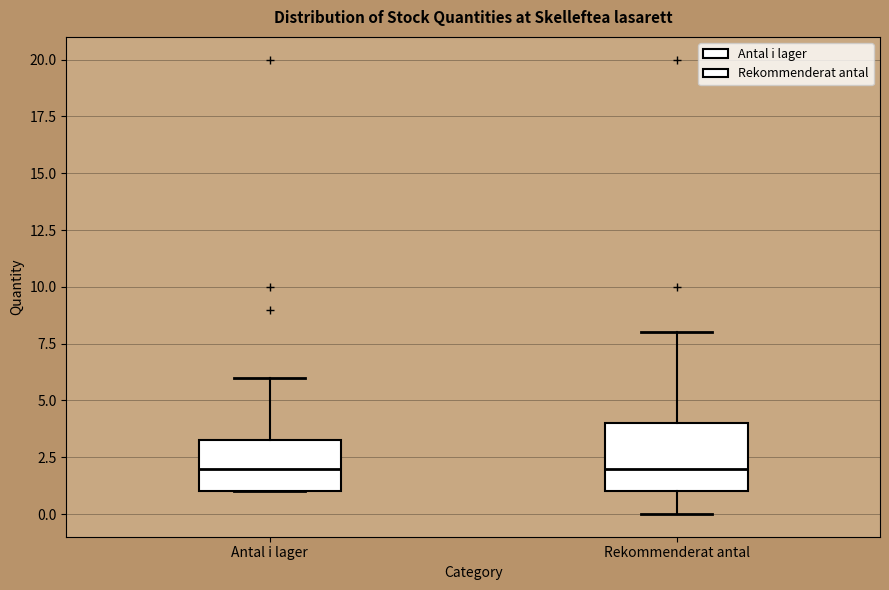

Reading left to right, transcribe this box plot: for each box, give where its median line is, the range the box spans, and where its two whiskers end, as read against the y-axis. The values are not printed on the chart, so give them approximately, as read against the axis.

Antal i lager: median 2.0, box 1.0 to 3.5, whiskers 1.0 to 6.0
Rekommenderat antal: median 2.0, box 1.0 to 4.0, whiskers 0.0 to 8.0